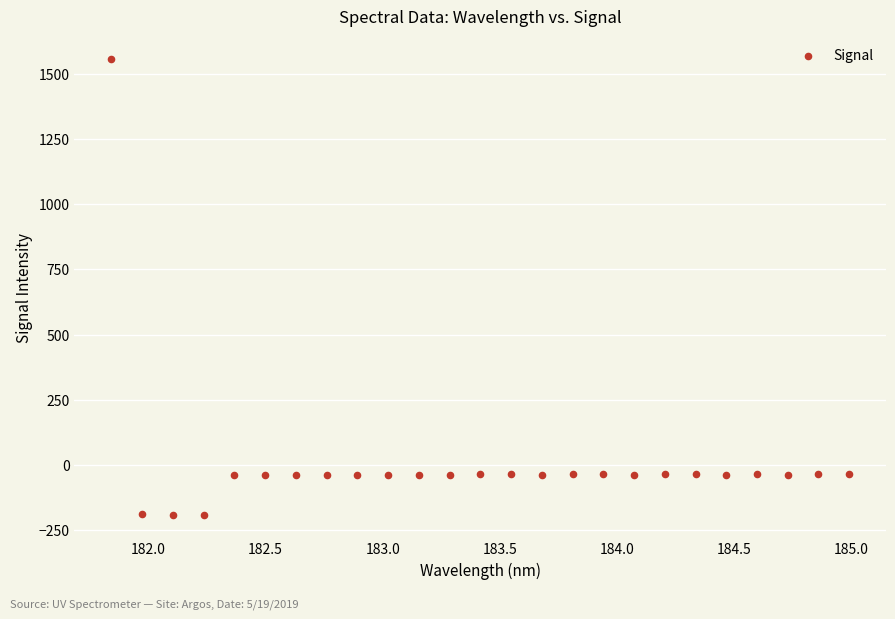

What is the range of Y values (max minus min)?

1752.2